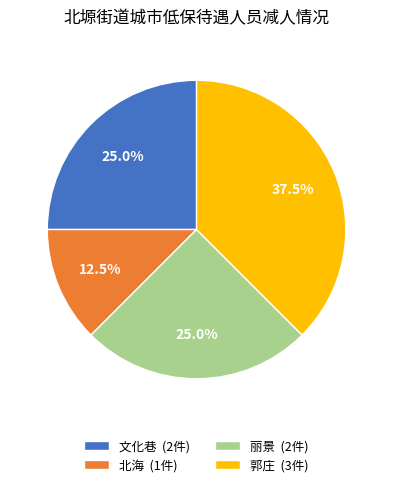

Does 郭庄 (3件) account for over 50% of the chart?

No